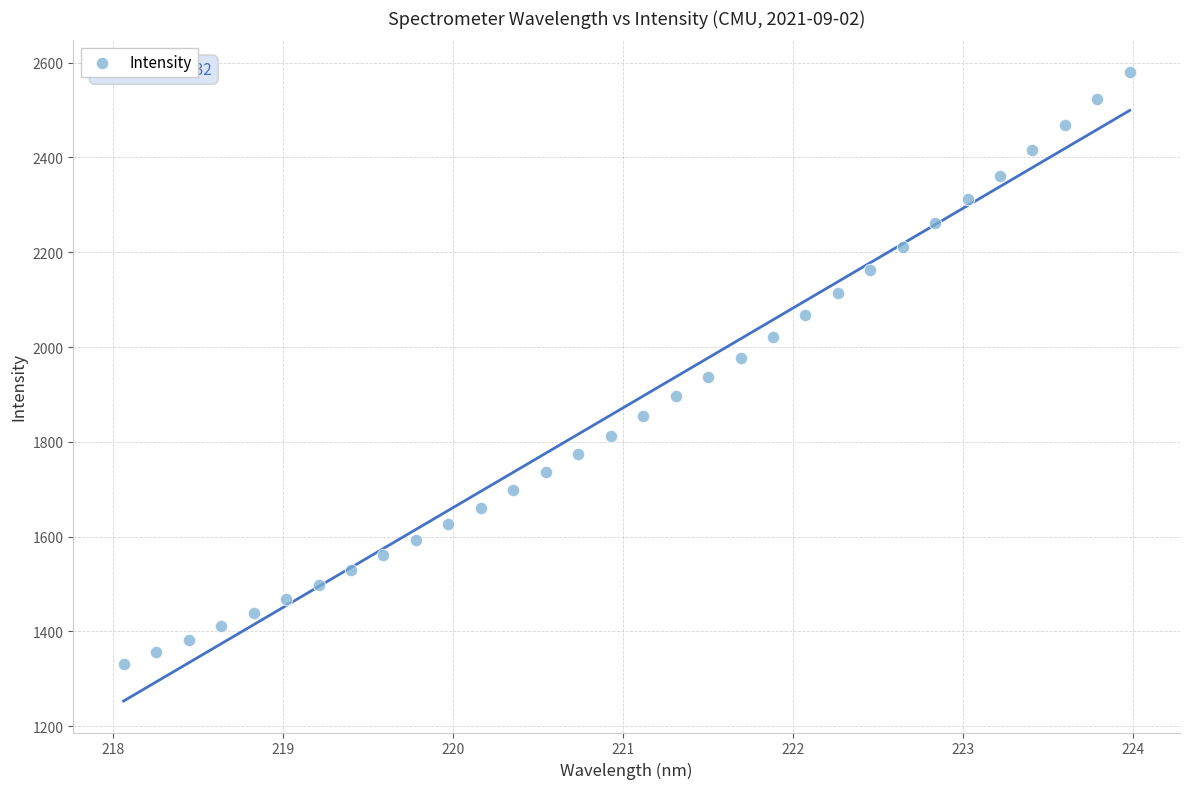

What is the range of X values (max minus min)?

5.9